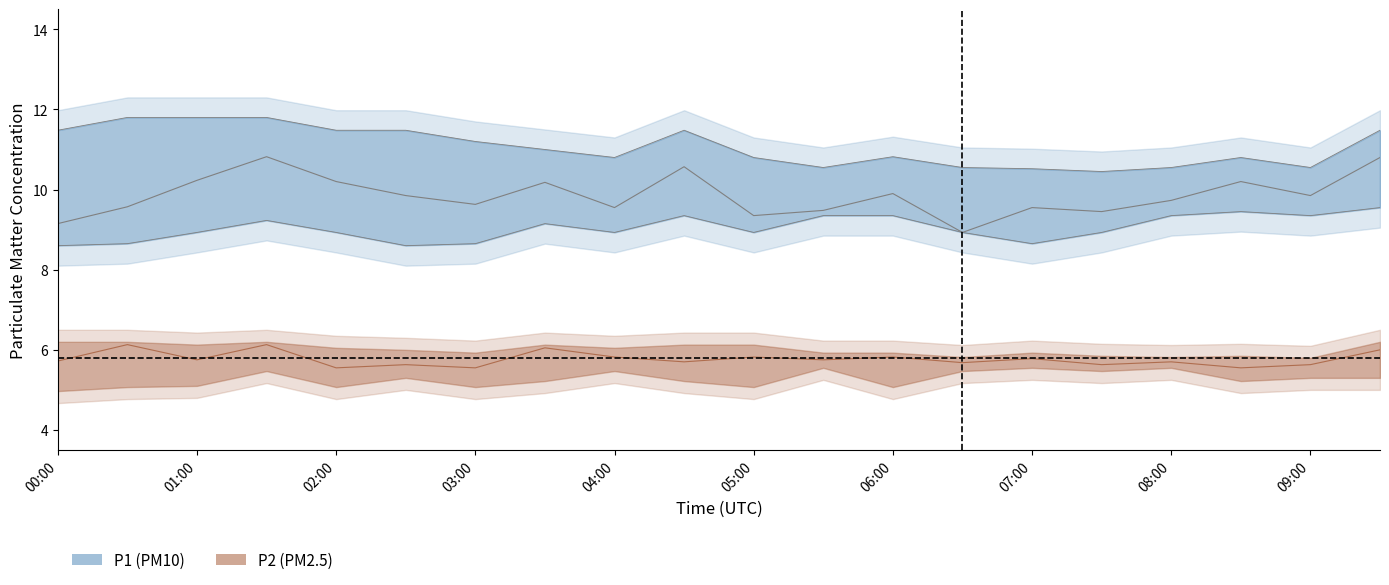

What is the highest value of the P1_lower series?

9.6